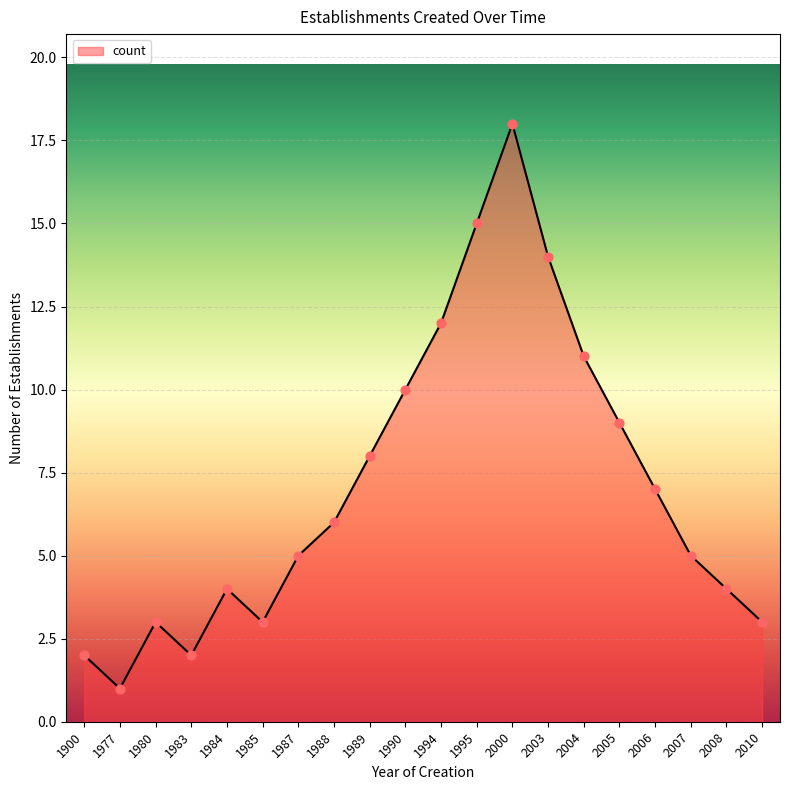

What is the change in value from 1989 to 2004?

+3